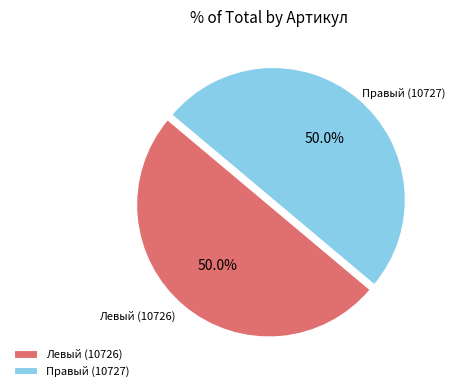

What percentage is NOT represented by Левый (10726)?

50.0%